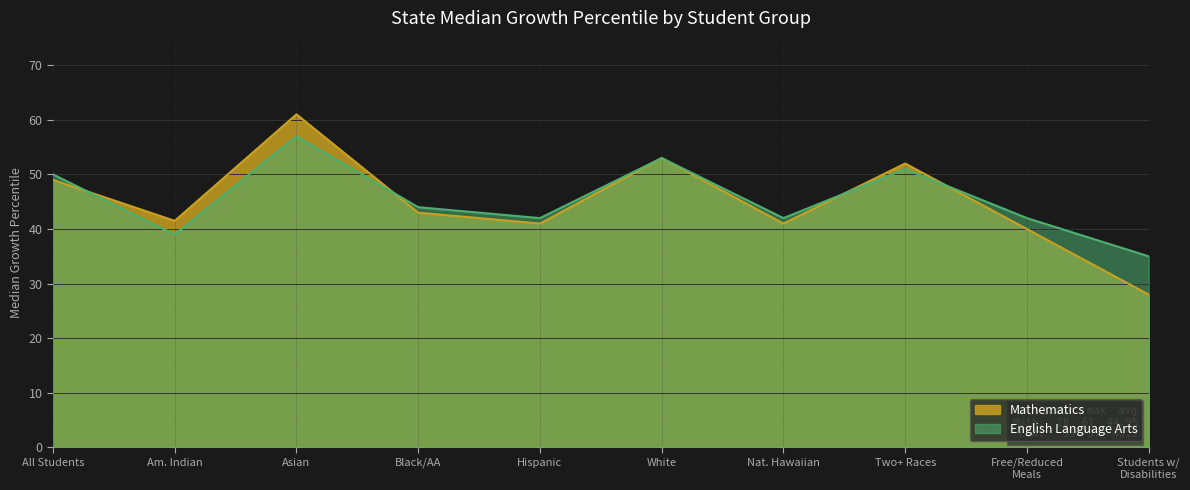

Reading left to right, extract all data points from this chart.

Mathematics: All Students=49.0	Am. Indian=41.5	Asian=61.0	Black/AA=43.0	Hispanic=41.0	White=53.0	Nat. Hawaiian=41.0	Two+ Races=52.0	Free/Reduced
Meals=40.0	Students w/
Disabilities=28.0
English Language Arts: All Students=50.0	Am. Indian=39.0	Asian=57.0	Black/AA=44.0	Hispanic=42.0	White=53.0	Nat. Hawaiian=42.0	Two+ Races=51.0	Free/Reduced
Meals=42.0	Students w/
Disabilities=35.0